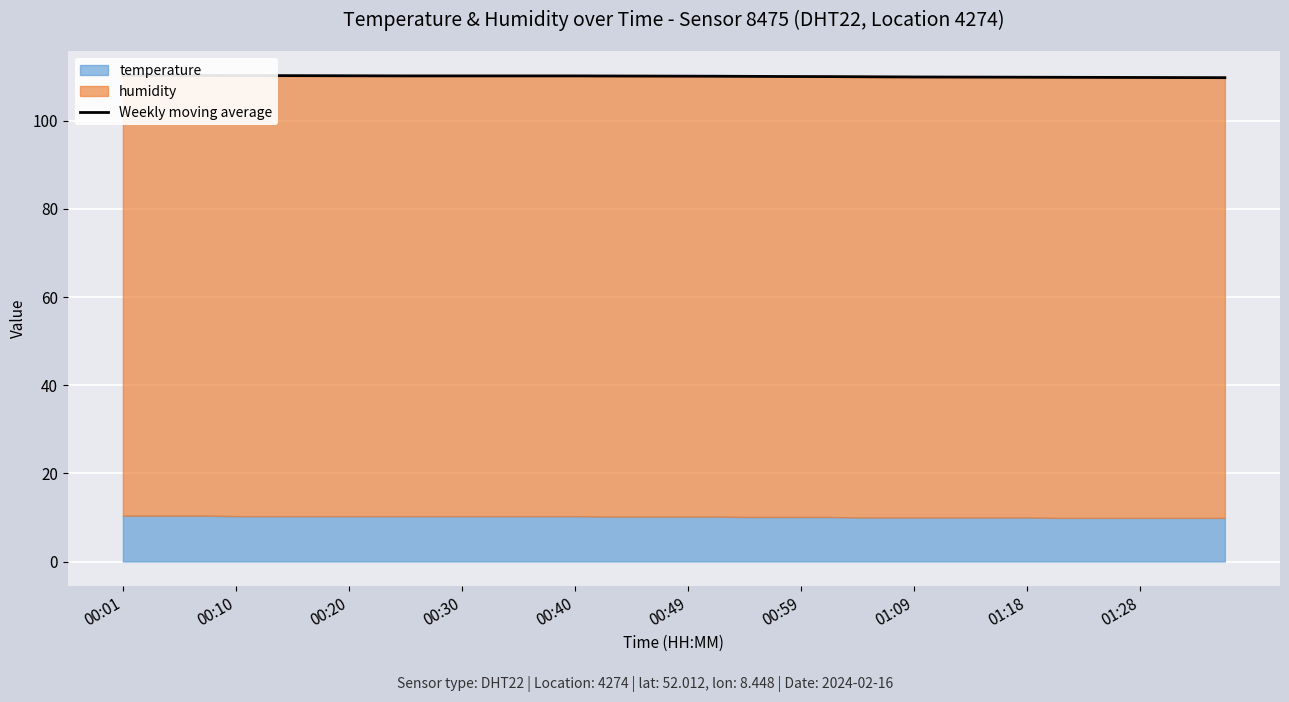

What is the sum of all values?

4403.7